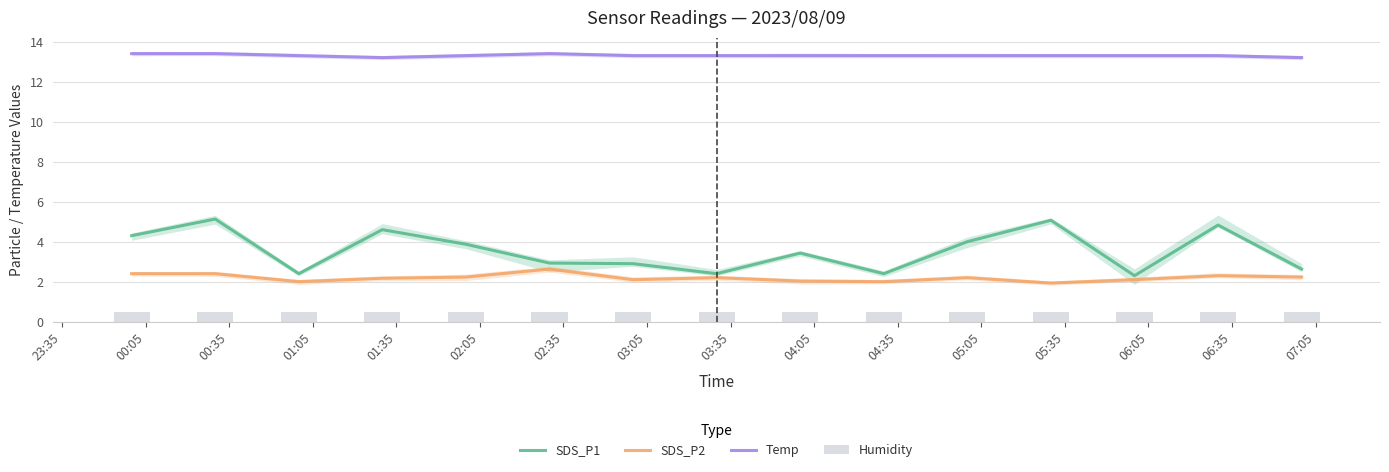

Count the number of data series in this chart.

4